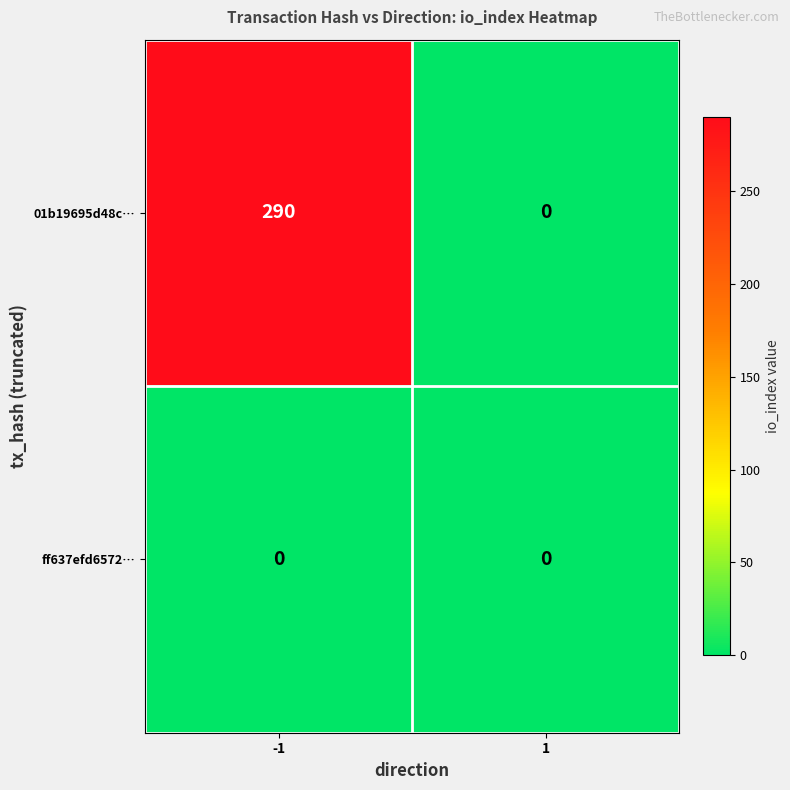

The ff637efd6572… series shows 0 at -1. True or false?

True